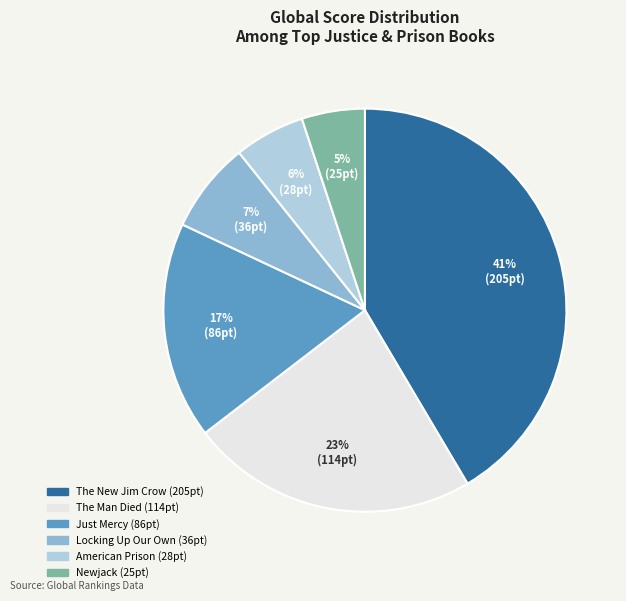

What is the ratio of the value at Locking Up Our Own to the value at Newjack?

1.4